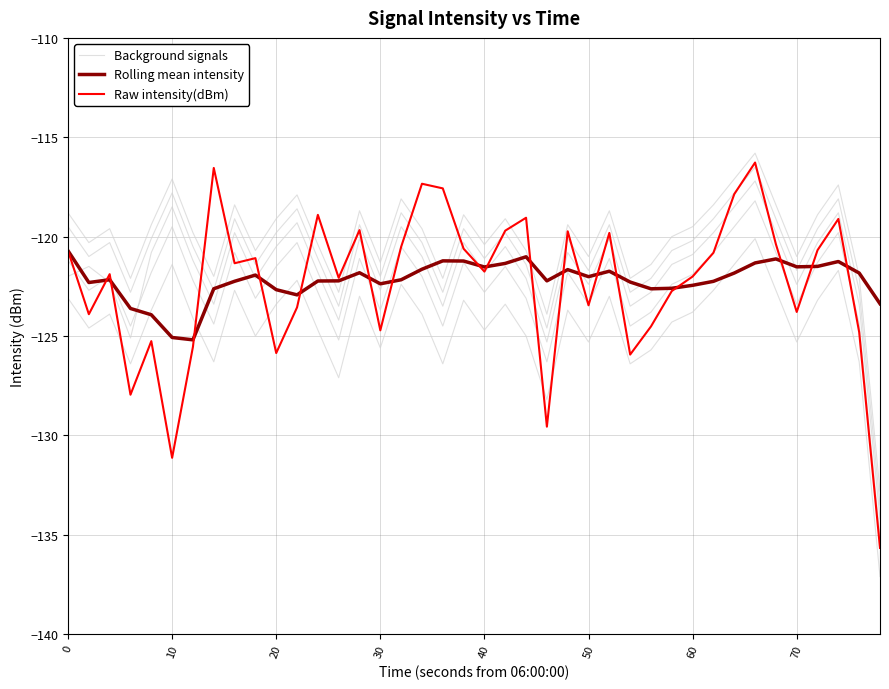

Which series ends up on top after the final intersection of Background signals and Raw intensity(dBm)?

Background signals